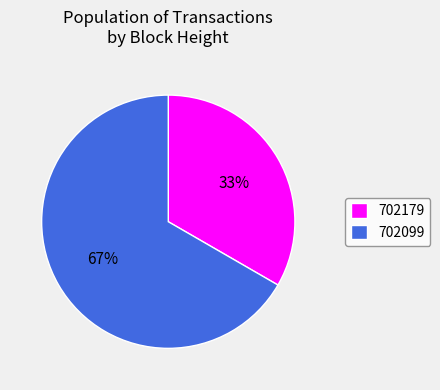

Count the number of slices in the pie.

2